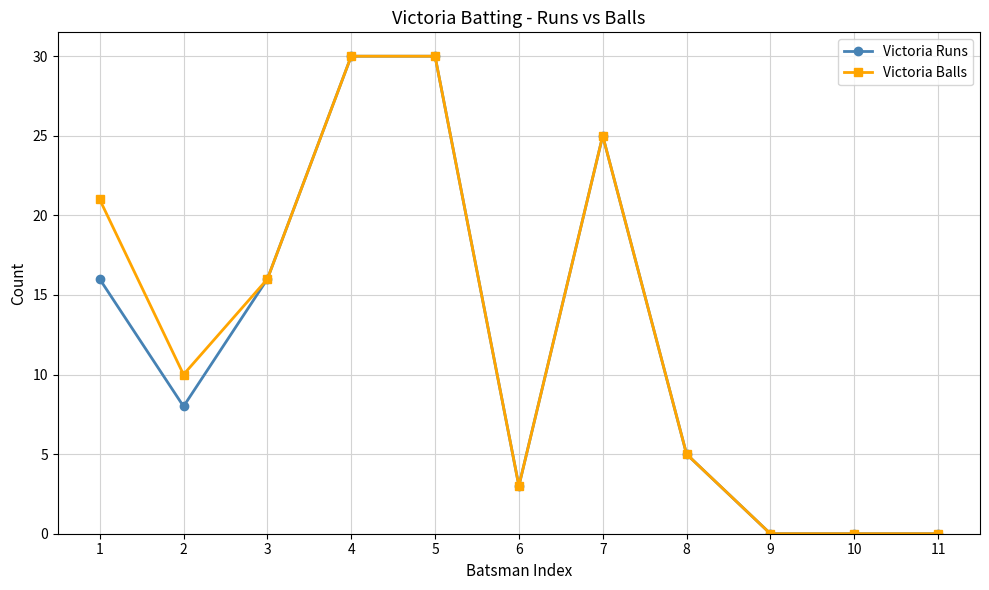

What is the maximum value shown in the chart?

30